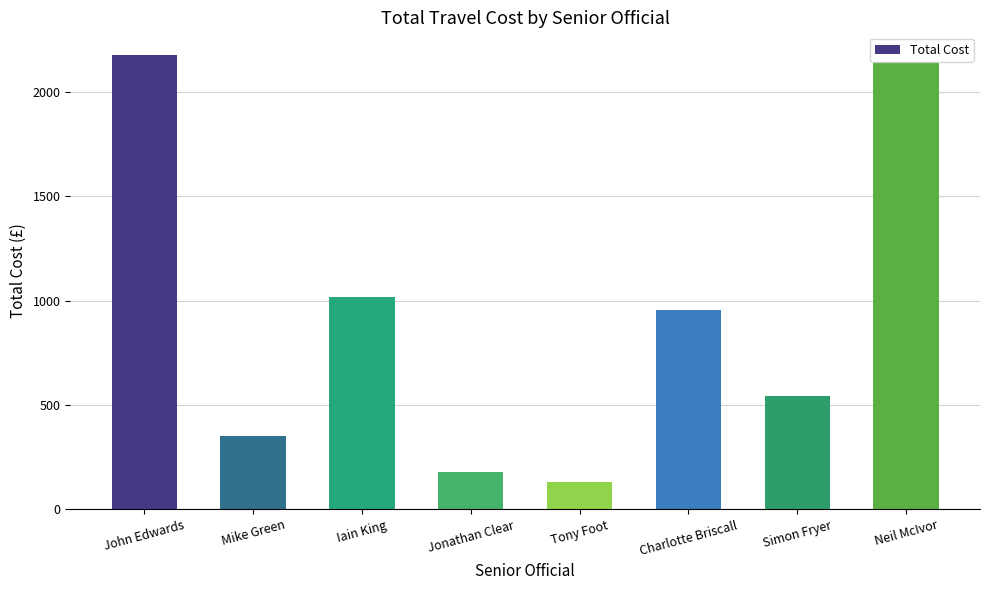

What is the label of the 5th bar from the right?

Jonathan Clear